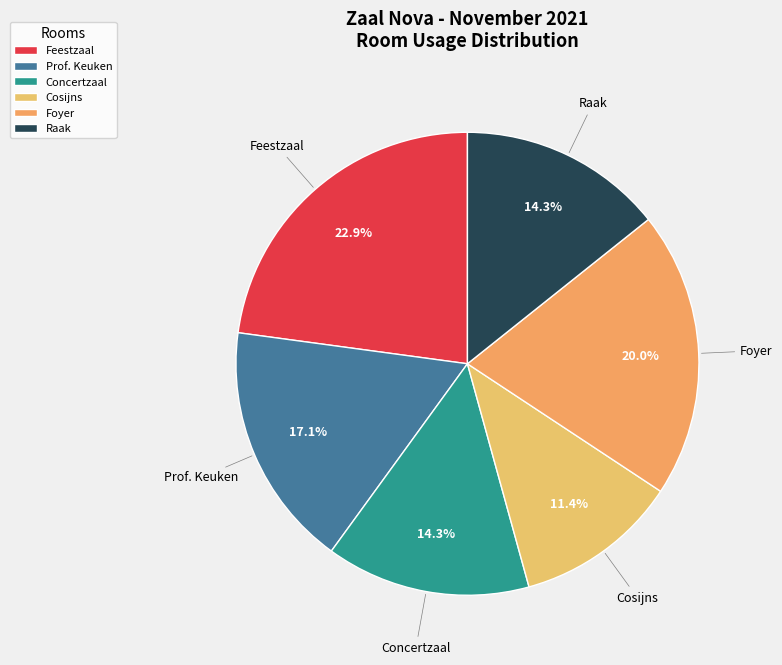

What percentage do Raak and Prof. Keuken together represent?

31.4%